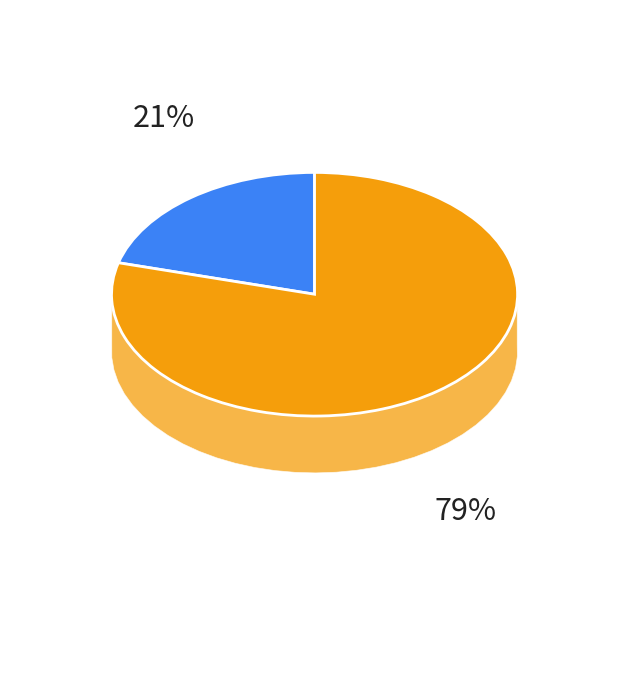

To the nearest percent, what portion does Fibrewe represent?

21%